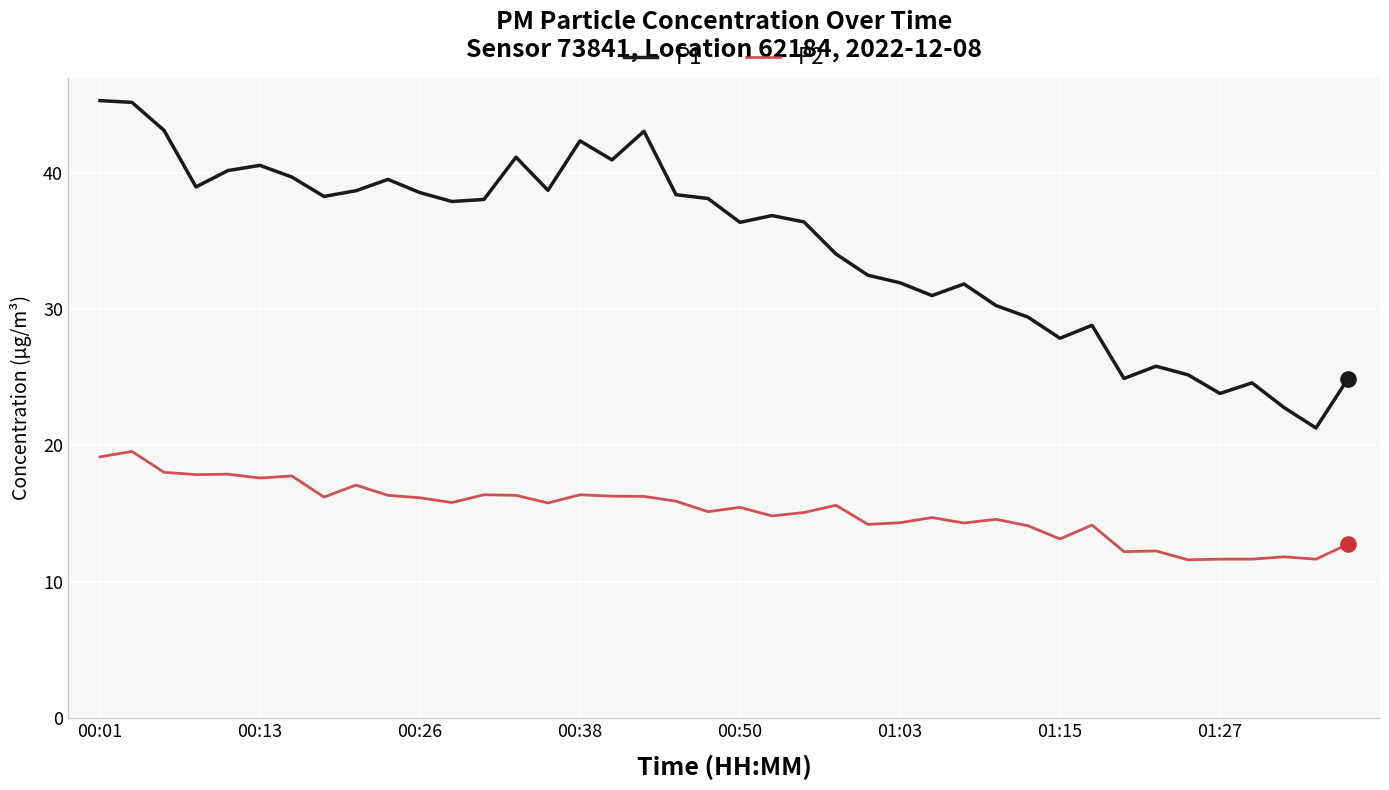

Which series has the largest total across all categories?

P1